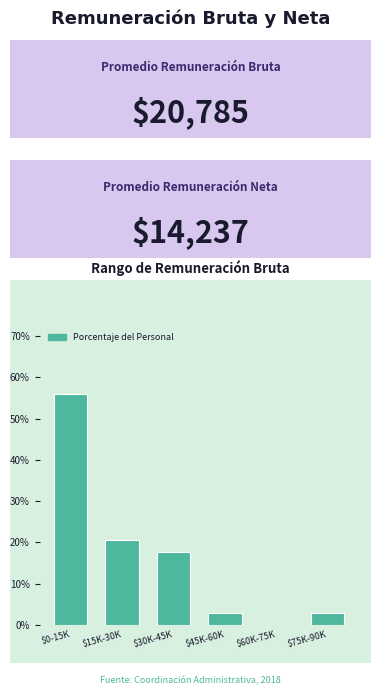

What is the sum of all values?

100.0